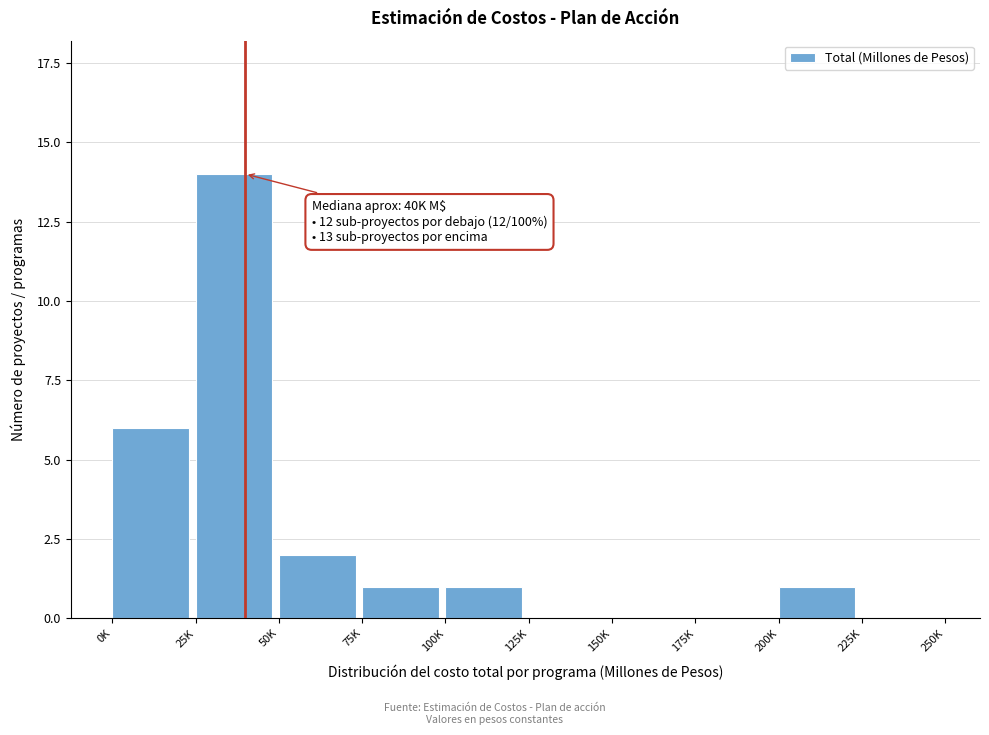

Reading left to right, list all the values displayed in this chart.

0K=6	25K=14	50K=2	75K=1	100K=1	125K=0	150K=0	175K=0	200K=1	225K=0